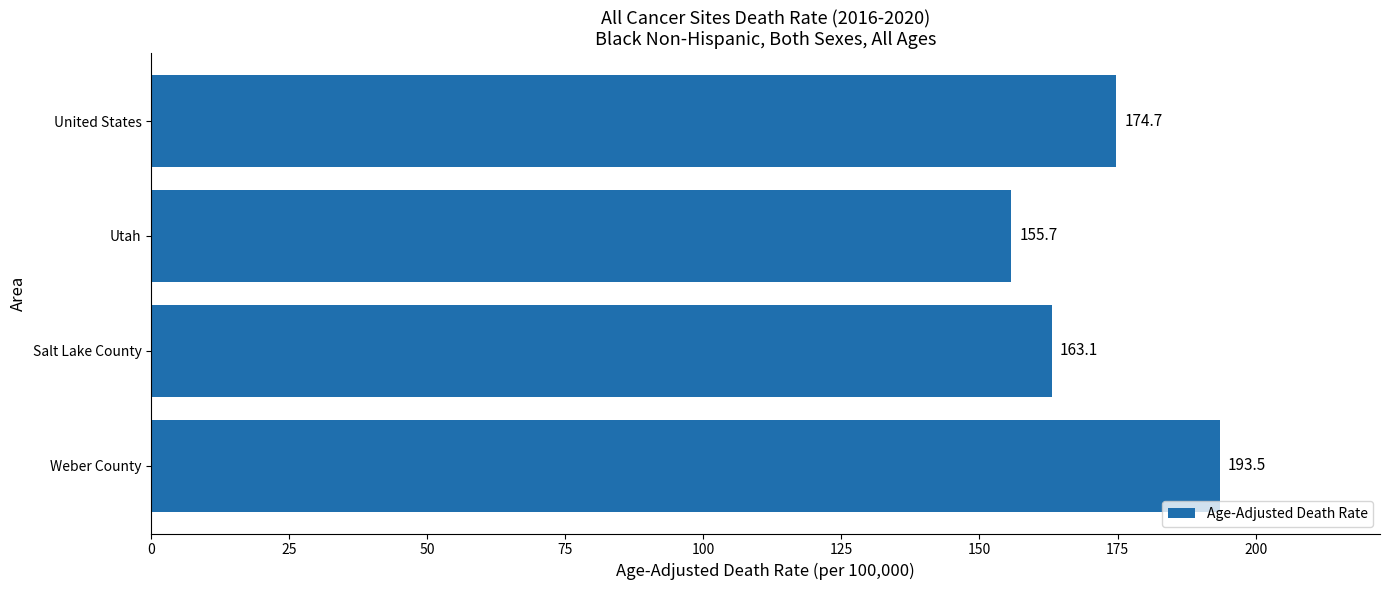

Rank the categories by value from lowest to highest.

Utah, Salt Lake County, United States, Weber County